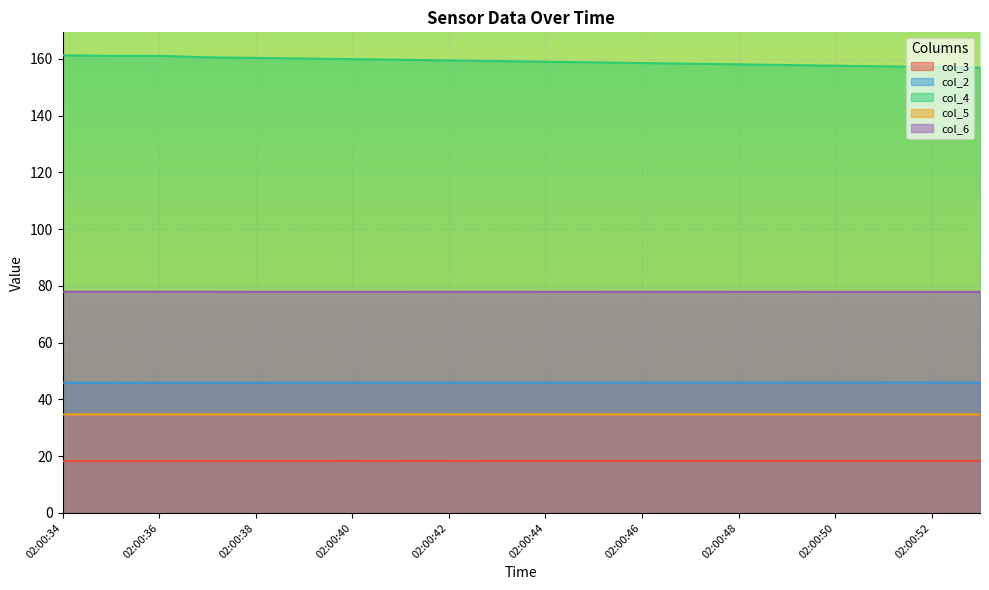

Rank the series by their maximum value, from lowest to highest.

col_3, col_5, col_2, col_6, col_4